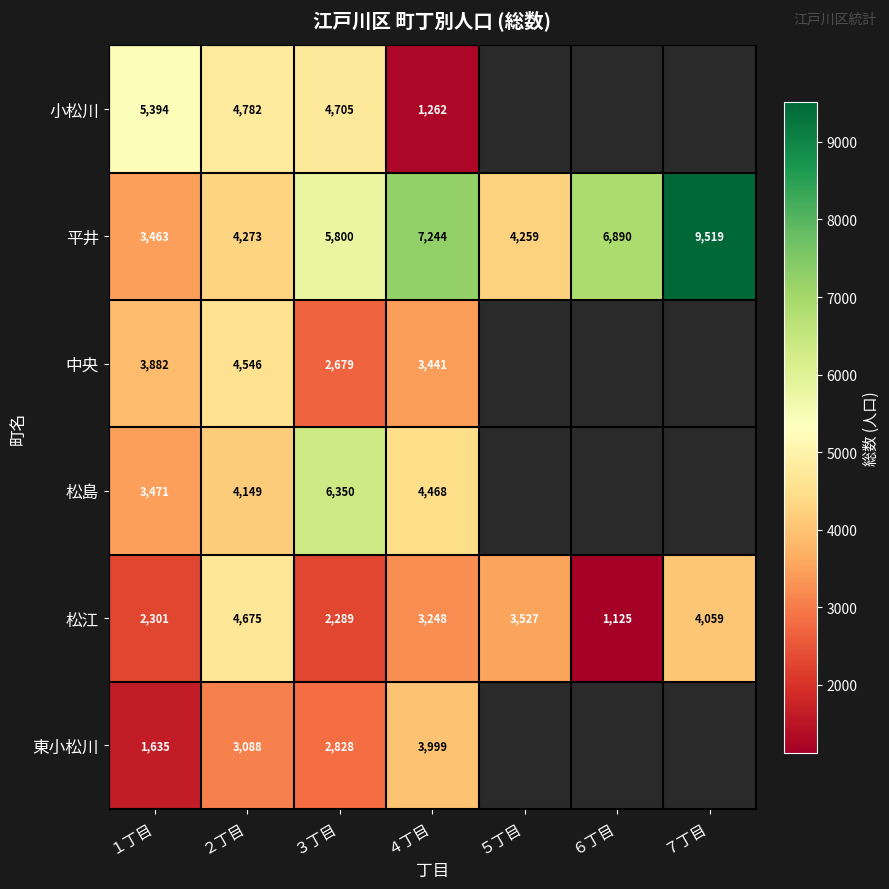

Rank the categories by 松江 value from highest to lowest.

２丁目, ７丁目, ５丁目, ４丁目, １丁目, ３丁目, ６丁目